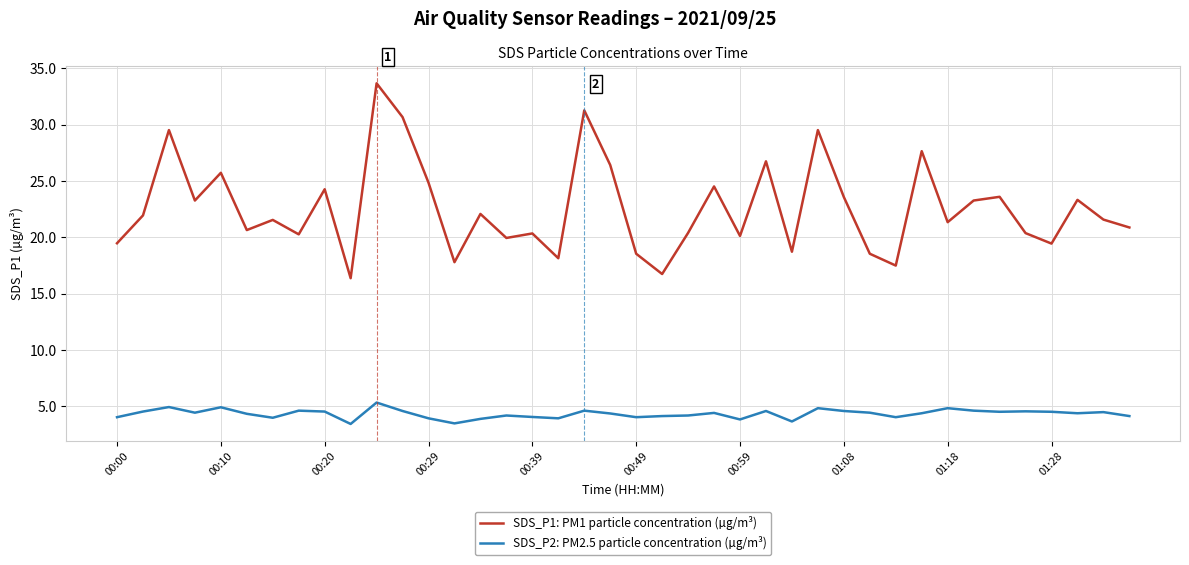

True or false: SDS_P2: PM2.5 particle concentration (µg/m³) and SDS_P1: PM1 particle concentration (µg/m³) cross at least once.

False